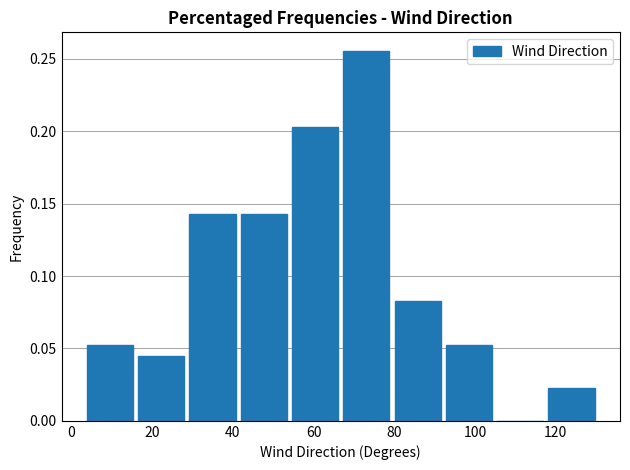

Which range on the x-axis has the tallest bar?

66 to 80